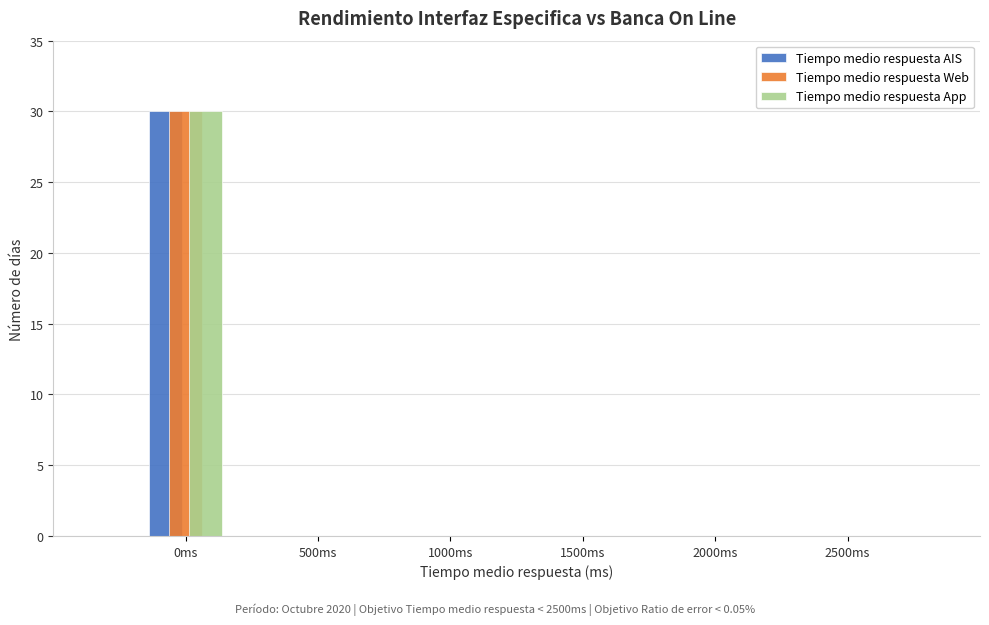

Reading left to right, transcribe all the data shown in this chart.

Tiempo medio respuesta AIS: 0ms=30	500ms=0	1000ms=0	1500ms=0	2000ms=0	2500ms=0
Tiempo medio respuesta Web: 0ms=30	500ms=0	1000ms=0	1500ms=0	2000ms=0	2500ms=0
Tiempo medio respuesta App: 0ms=30	500ms=0	1000ms=0	1500ms=0	2000ms=0	2500ms=0